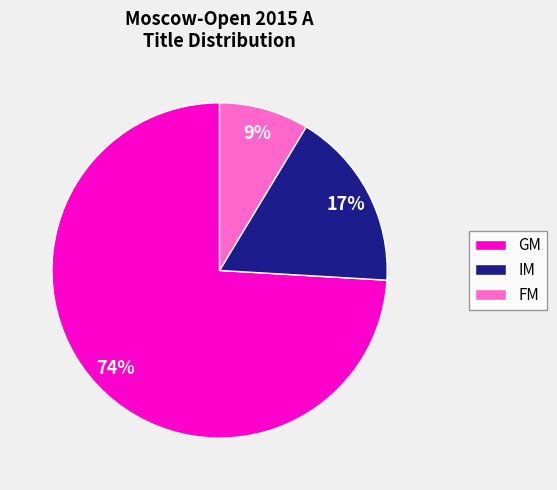

True or false: GM accounts for 62% of the total.

False